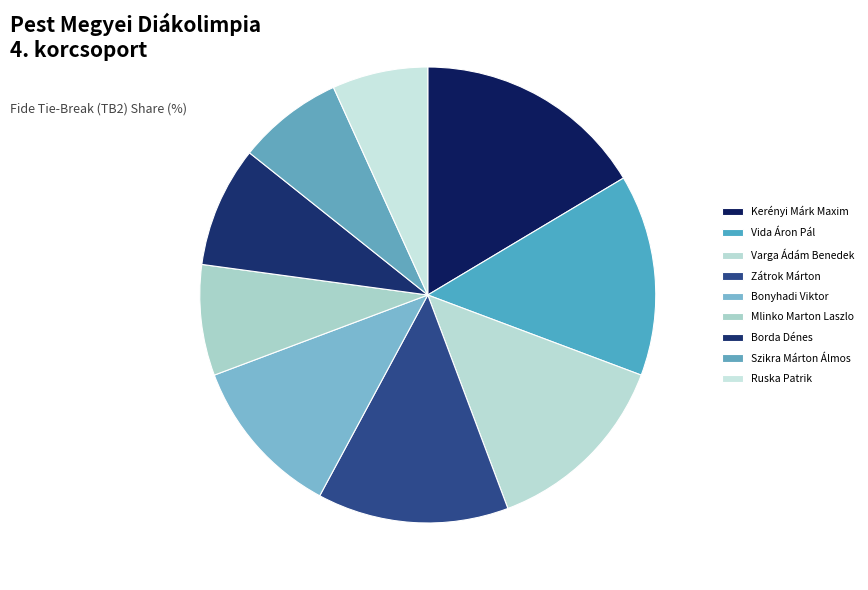

How many segments does this pie chart have?

9